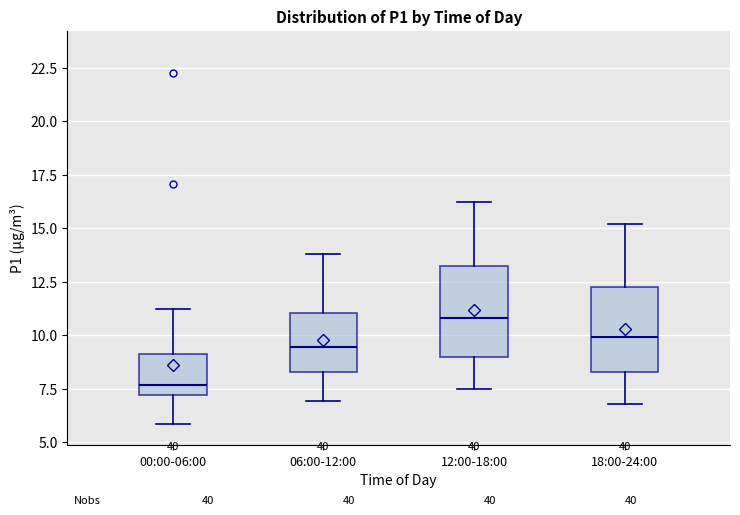

Where is the lower edge of the box for 00:00-06:00 on the y-axis? The values are not printed on the chart, so give them approximately, as read against the axis.

7.0